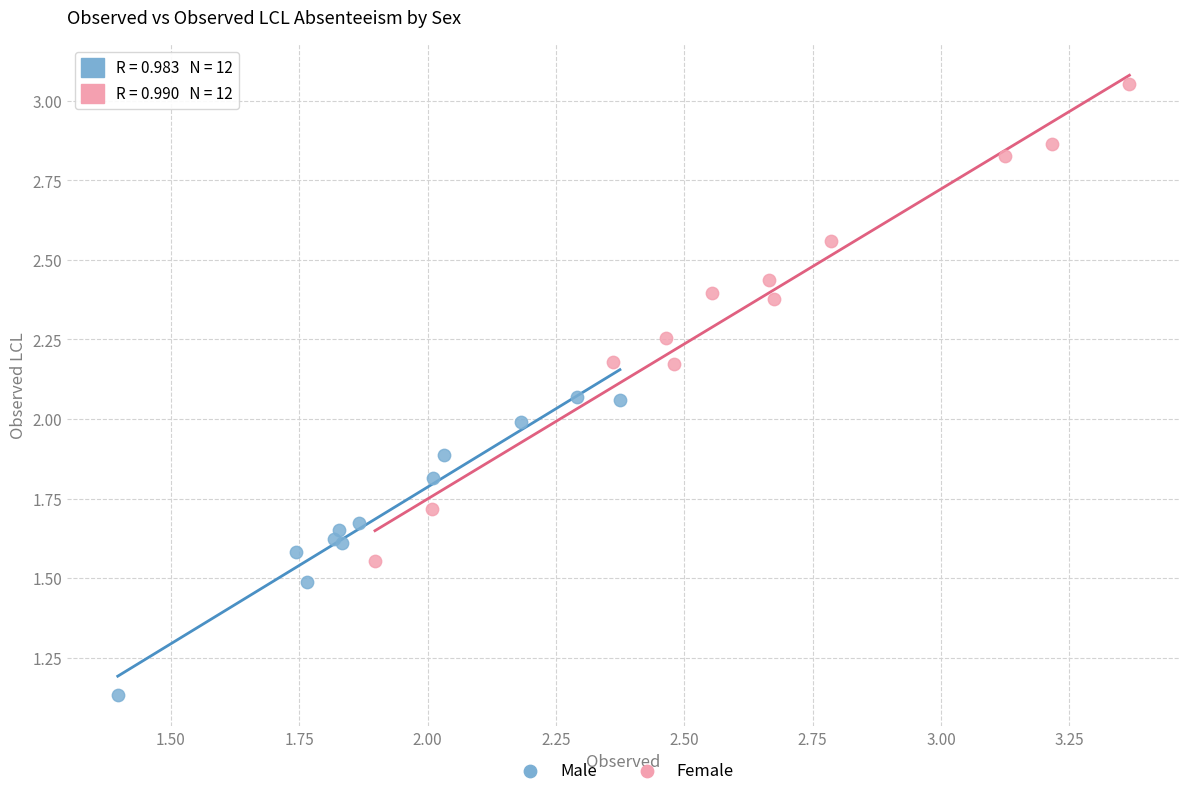

Which series contains the lowest Y value?

Male